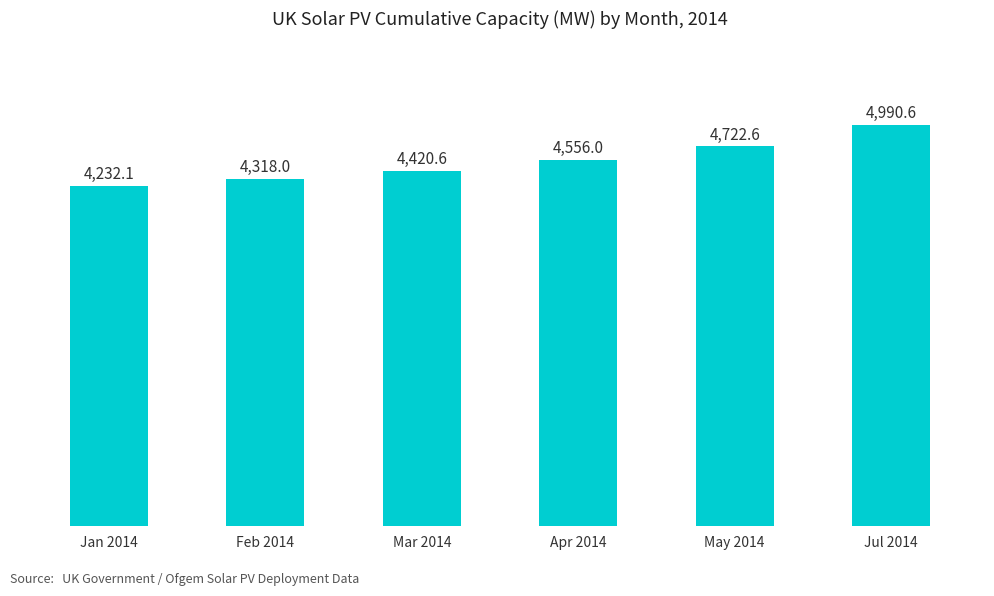

How many series are shown in this chart?

1